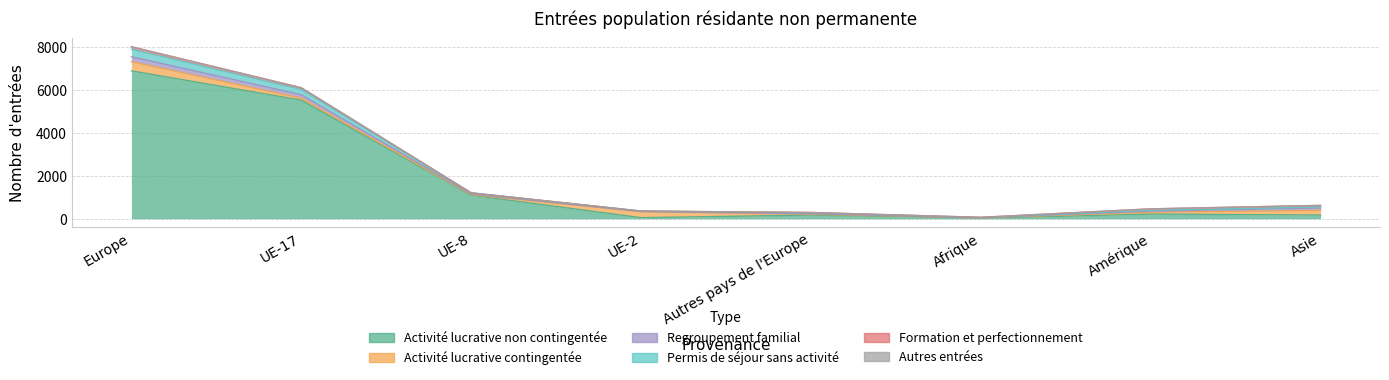

Where does the Activité lucrative non contingentée series first go above 219?

Europe